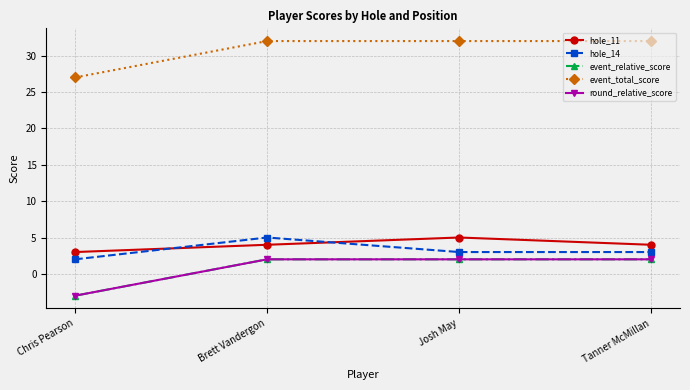

Is this an area chart (filled region under the line)?

No